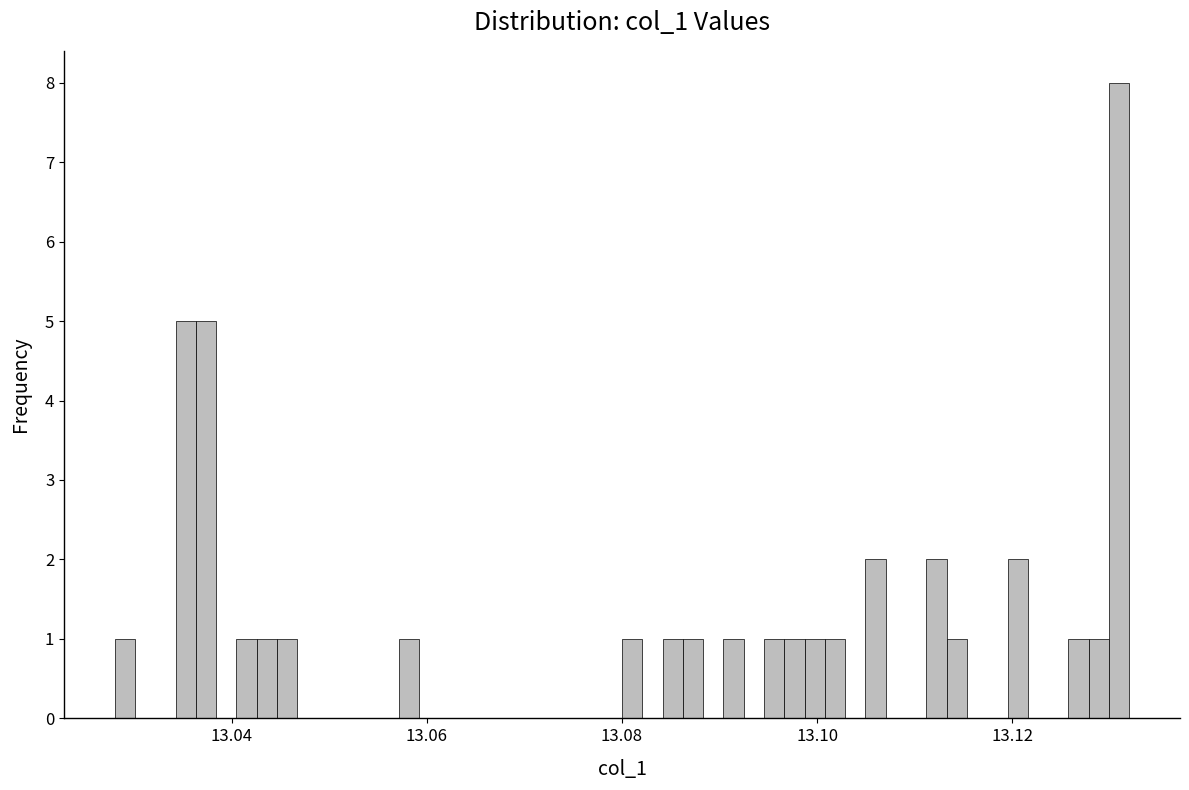

Read against the x-axis, roughly where is the centre of the tallest bar?

13.130